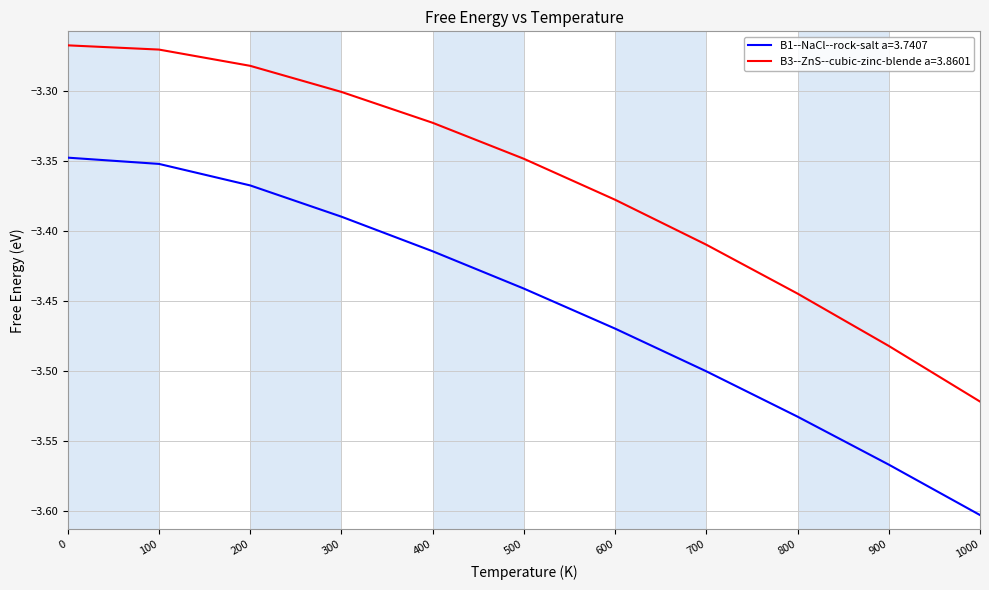

What is the sum of all B1--NaCl--rock-salt a=3.7407 values?

-38.0